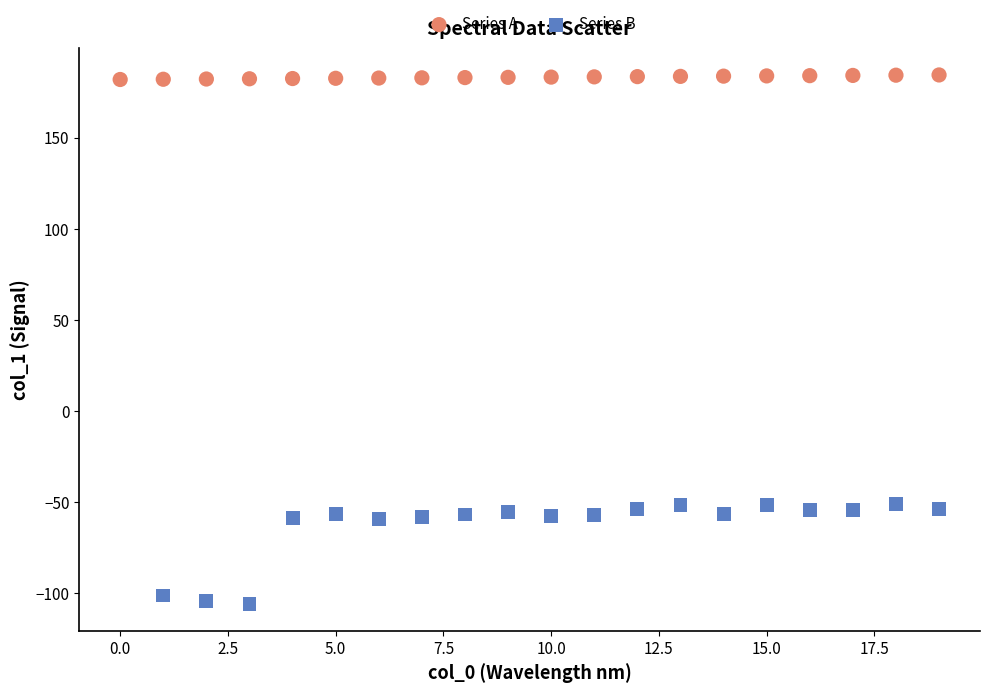

Which series contains the lowest Y value?

Series B